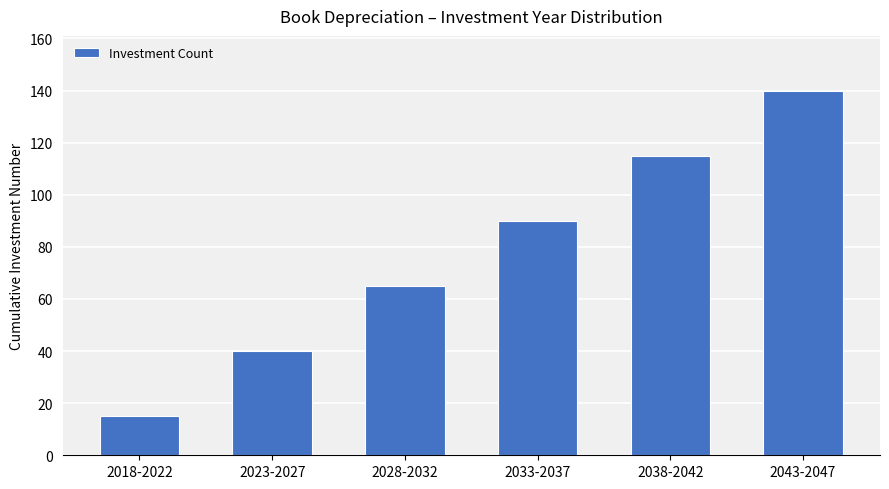

What is the change in value from 2033-2037 to 2038-2042?

+25